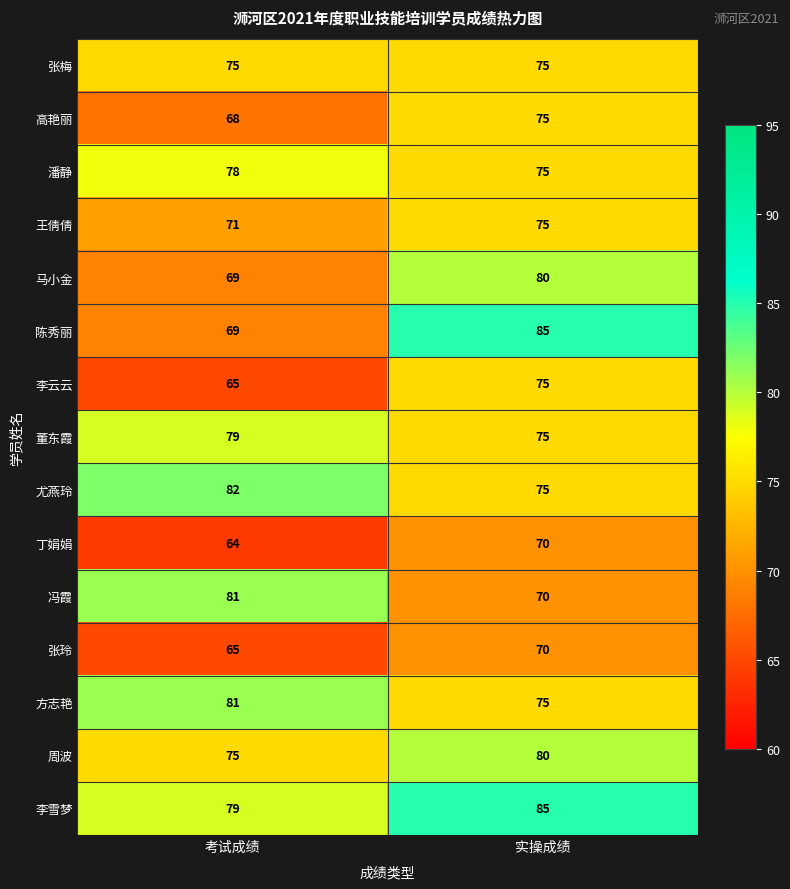

Reading left to right, list all the values displayed in this chart.

张梅: 75	75
高艳丽: 68	75
潘静: 78	75
王倩倩: 71	75
马小金: 69	80
陈秀丽: 69	85
李云云: 65	75
董东霞: 79	75
尤燕玲: 82	75
丁娟娟: 64	70
冯霞: 81	70
张玲: 65	70
方志艳: 81	75
周波: 75	80
李雪梦: 79	85